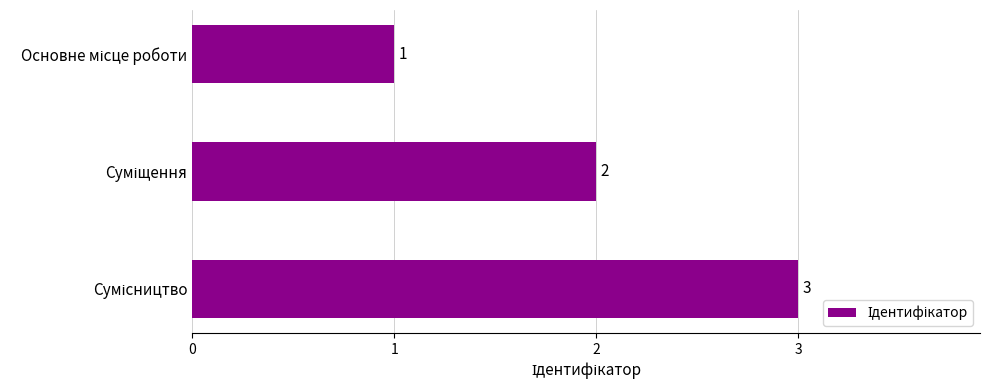

What is the maximum value shown in the chart?

3